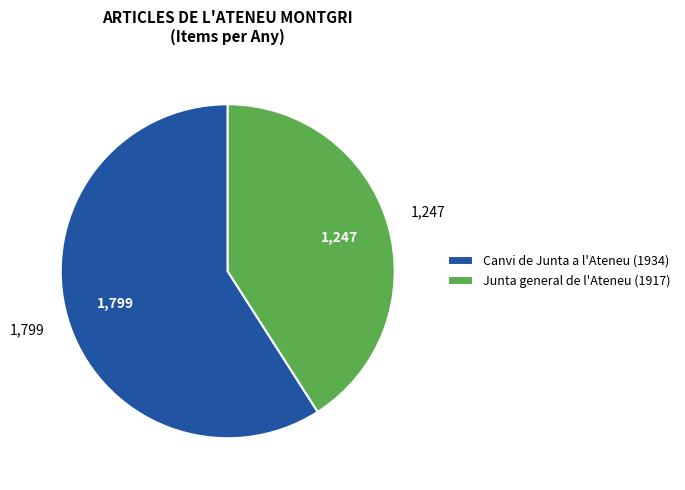

The Junta general de l'Ateneu (1917) slice represents 41% of the pie. True or false?

True